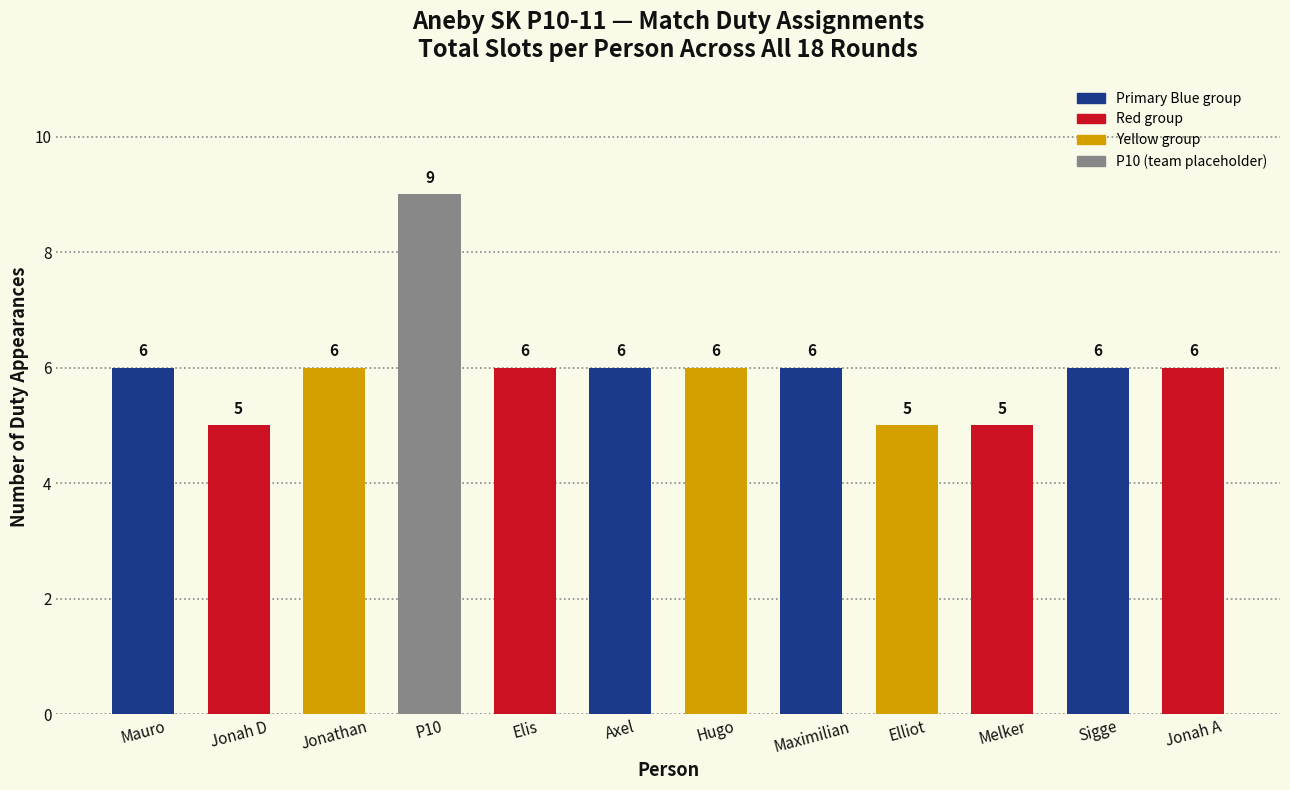

Reading right to left, list all the values displayed in this chart.

6	6	5	5	6	6	6	6	9	6	5	6